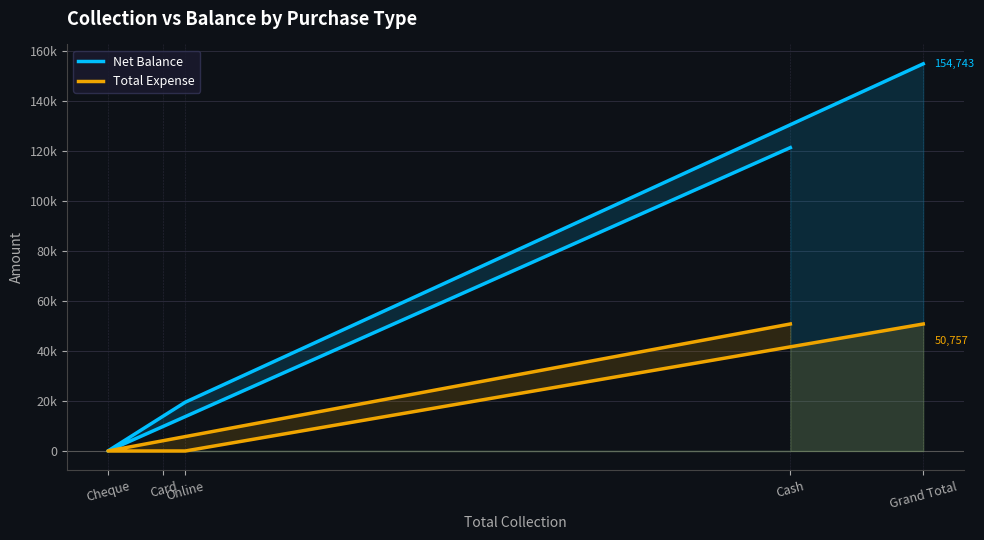

Rank the series at Cash from highest to lowest value.

Net Balance, Total Expense